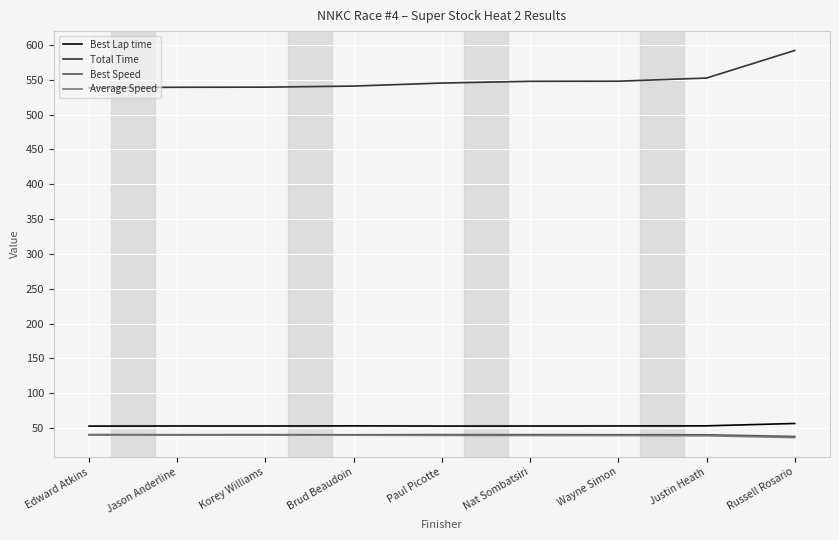

Is the value of Average Speed at Nat Sombatsiri greater than the value of Total Time at Brud Beaudoin?

No